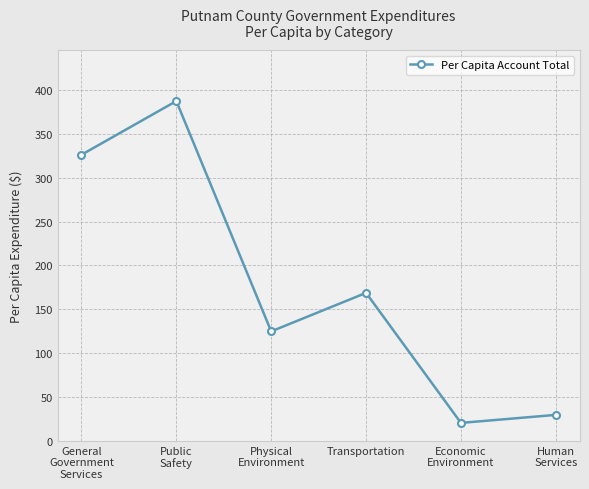

What is the value of the 1st point from the left?

326.1